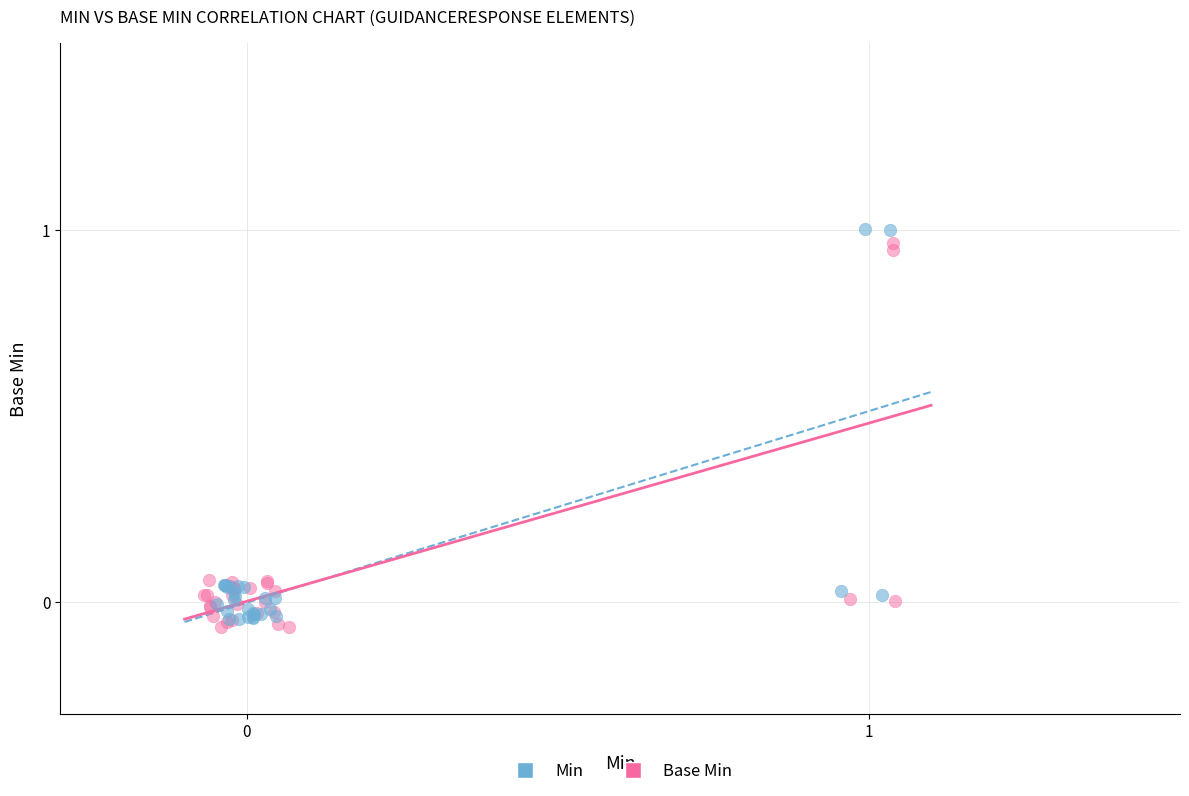

Which series has the largest Y range (max minus min)?

Min